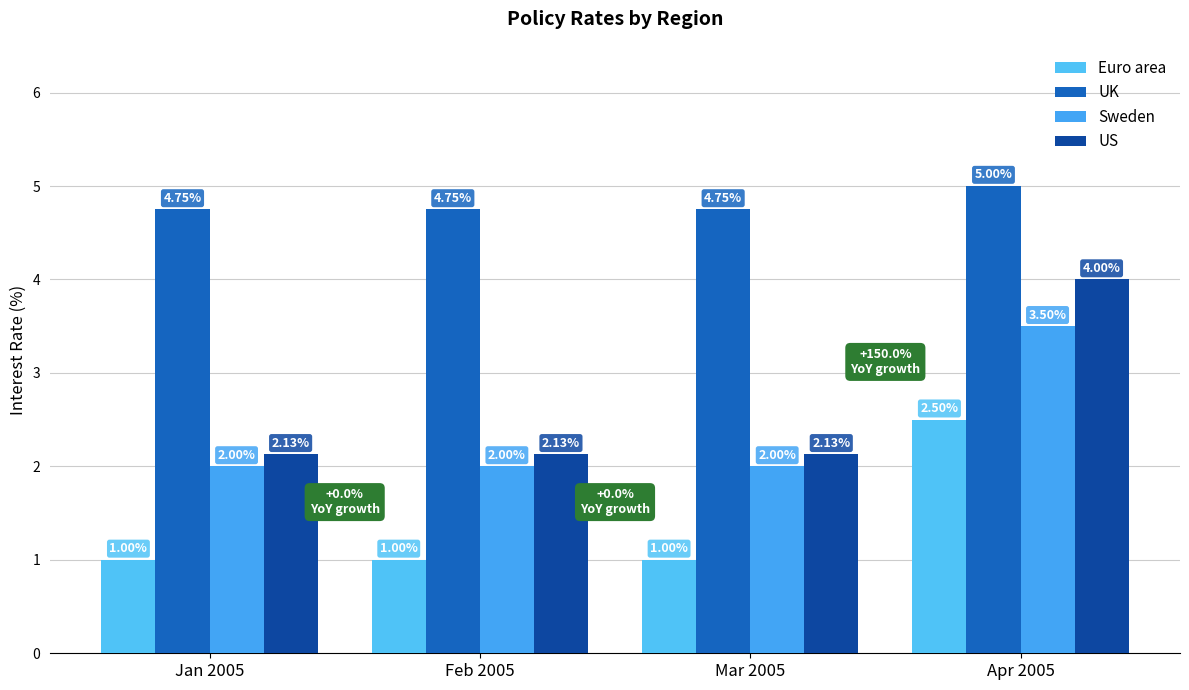

How many categories are shown in the chart?

4